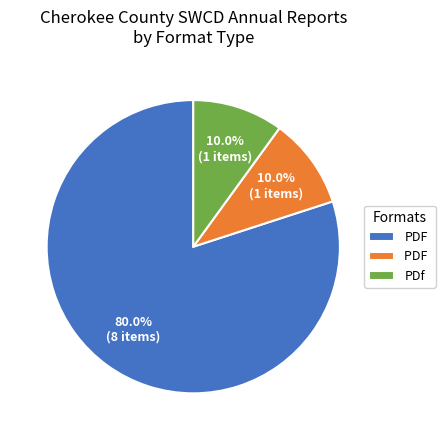

To the nearest percent, what is the average slice percentage?

33%